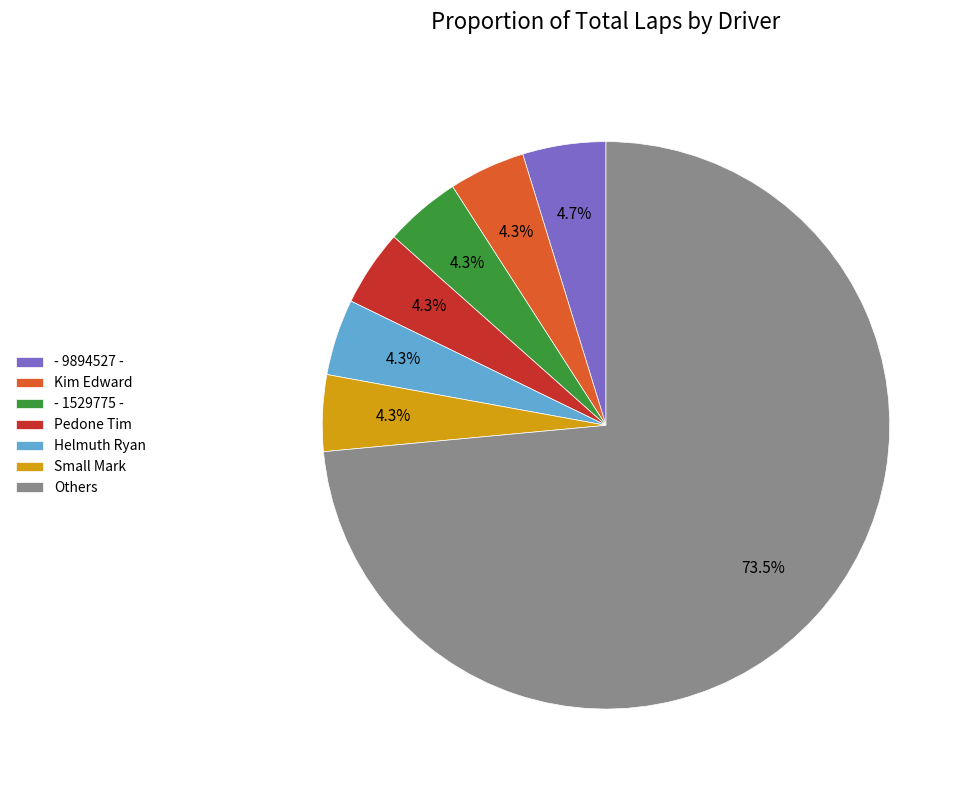

Combined, do - 1529775 - and Others account for over 50%?

Yes